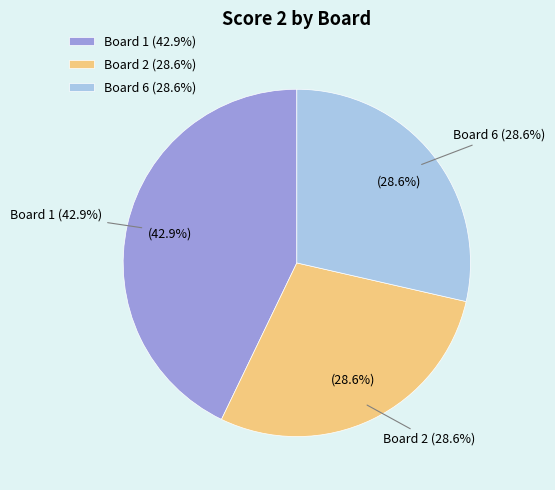

Which slice is the largest?

Board 1